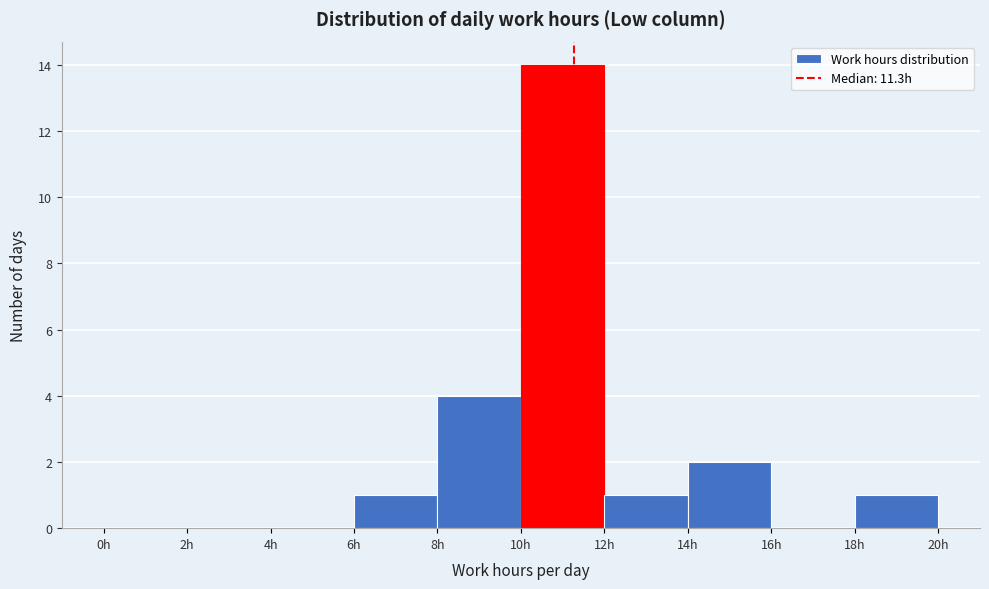

What is the height of the bar covering 6 to 8 on the x-axis? The values are not printed on the chart, so give them approximately, as read against the axis.

1